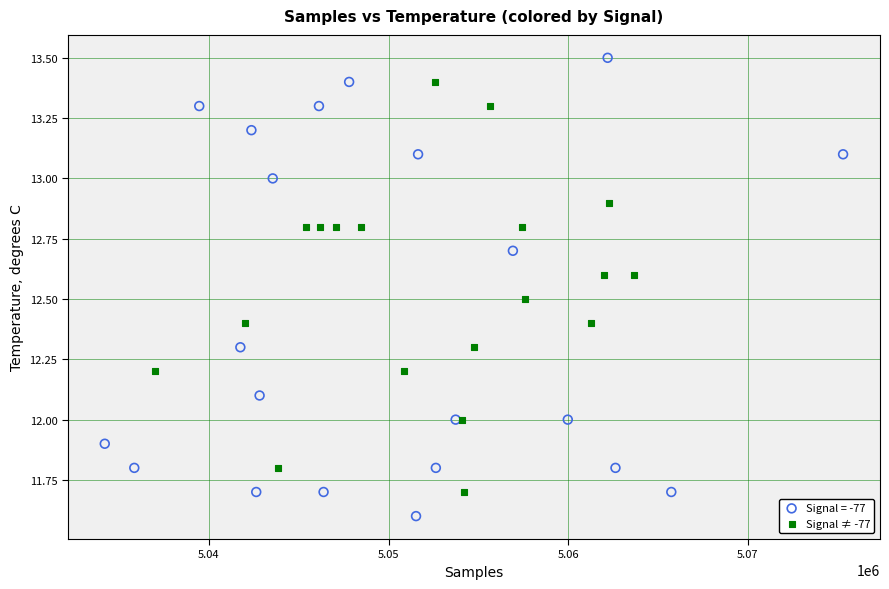

Which series reaches the minimum Y coordinate?

Signal = -77